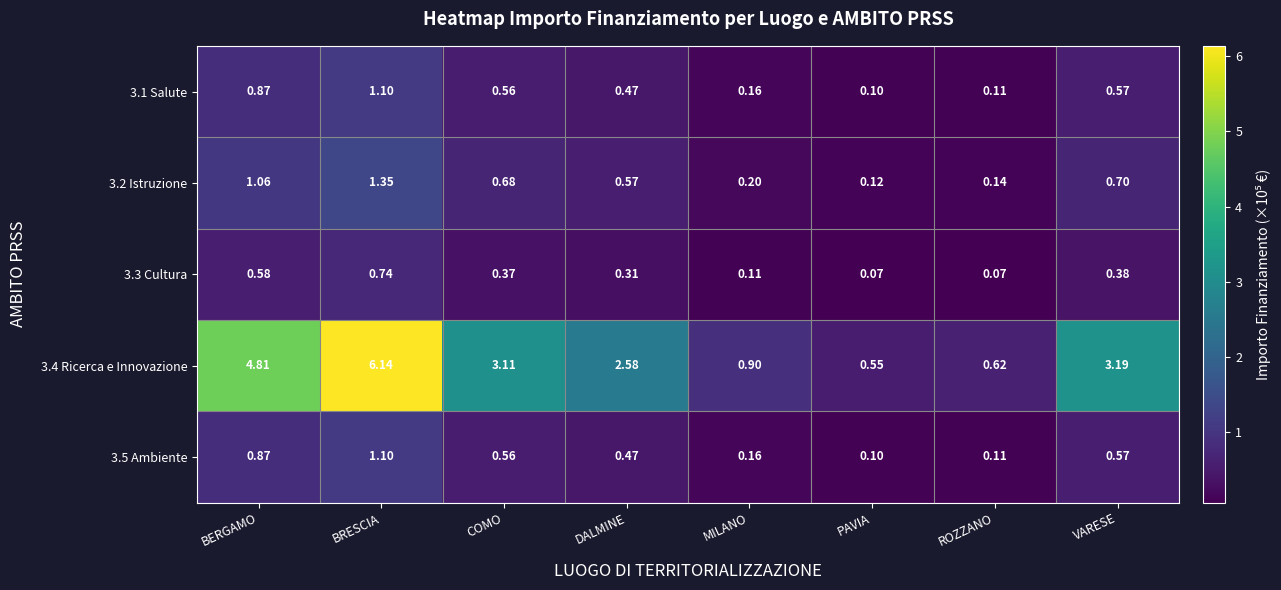

Is the value of 3.3 Cultura at BRESCIA greater than the value of 3.4 Ricerca e Innovazione at DALMINE?

No